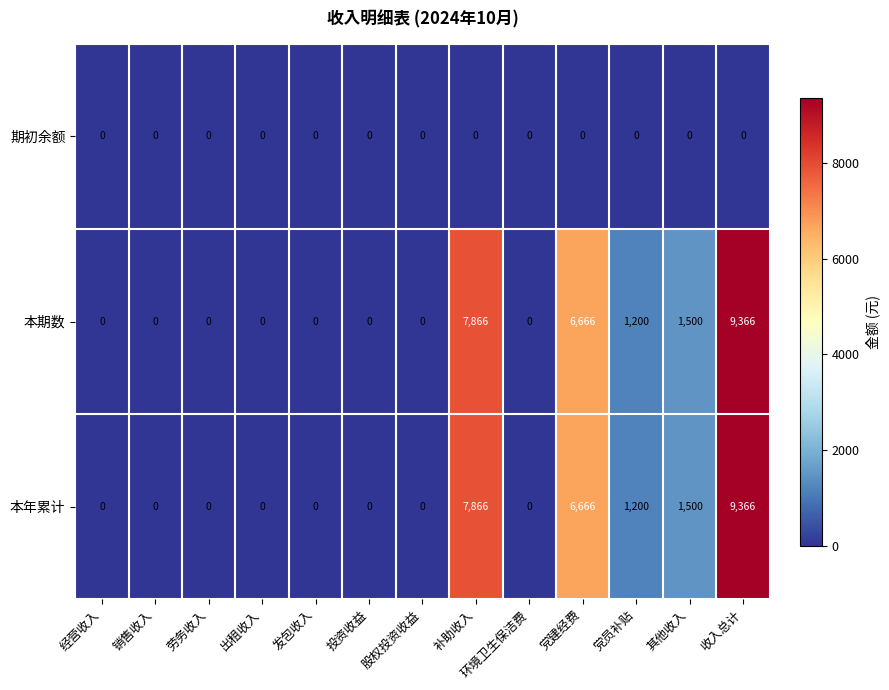

What is the total value across all series at 补助收入?

15732